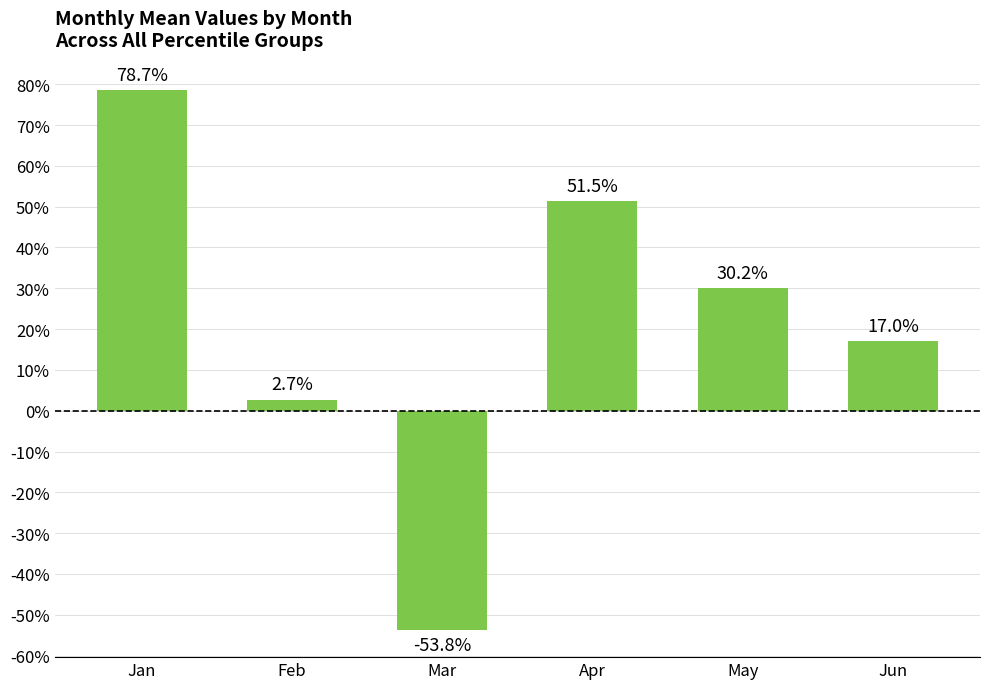

Reading right to left, extract all data points from this chart.

0.2	0.3	0.5	-0.5	0.0	0.8